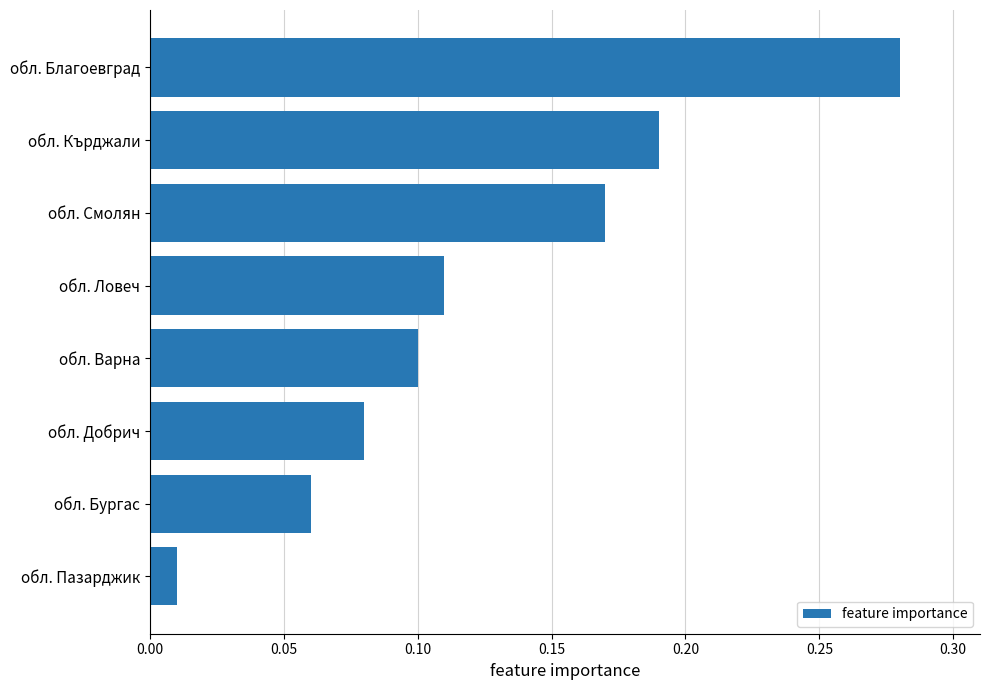

What is the label of the 3rd bar from the top?

обл. Смолян